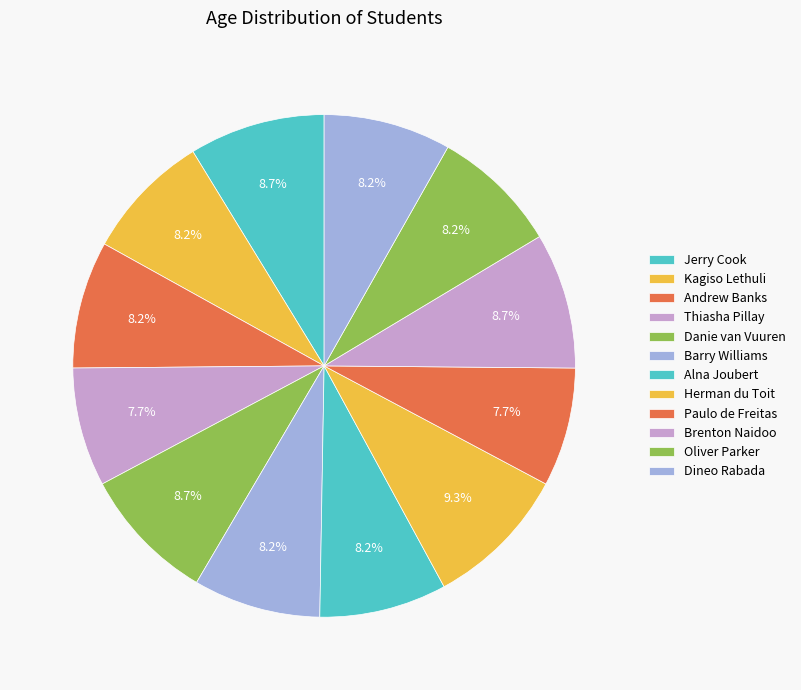

What is the total percentage of Brenton Naidoo and Danie van Vuuren?

17.5%